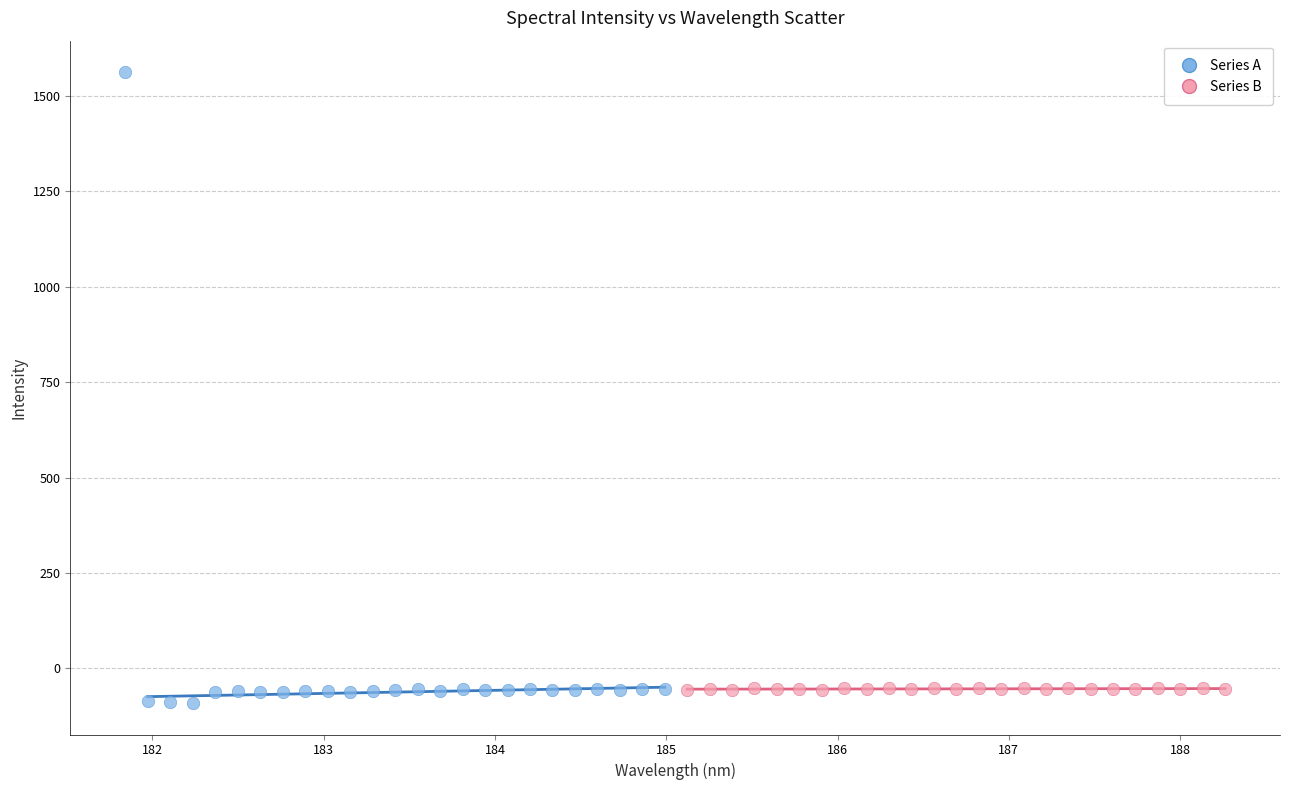

Which series contains the highest Y value?

Series A